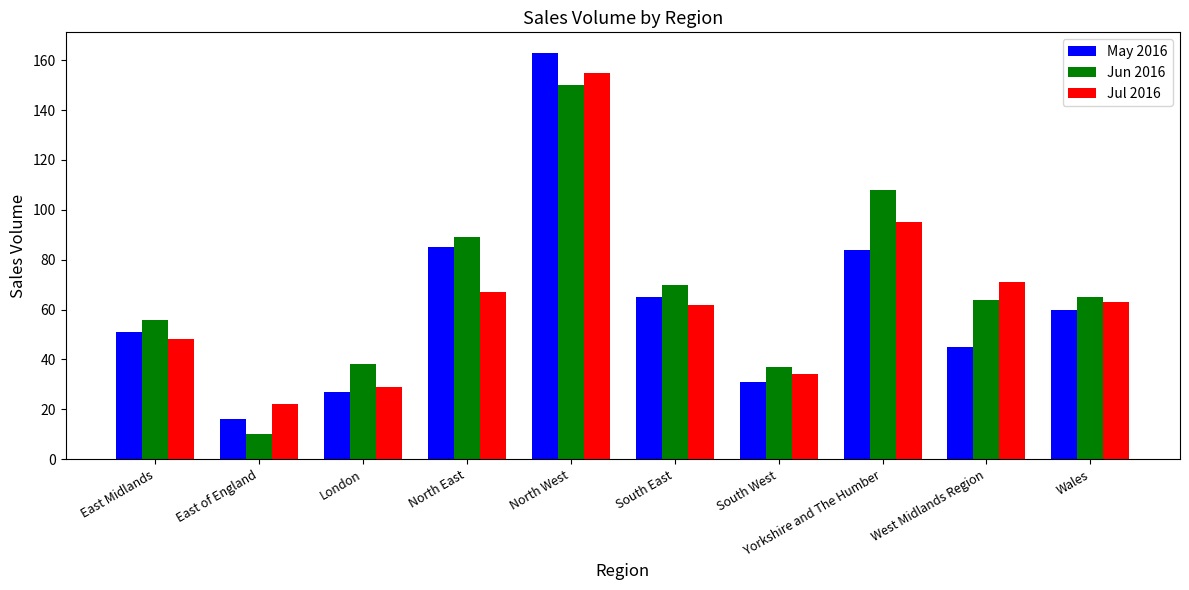

What value does the Jun 2016 series have at London, to the nearest 50?

50